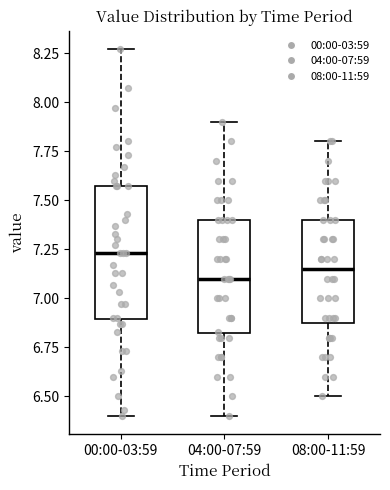

Reading left to right, read every box against the y-axis: the position of its median line, the range the box covers, and the ends of its whiskers. The values are not printed on the chart, so give them approximately, as read against the axis.

00:00-03:59: median 7.25, box 6.90 to 7.55, whiskers 6.40 to 8.25
04:00-07:59: median 7.10, box 6.80 to 7.40, whiskers 6.40 to 7.90
08:00-11:59: median 7.15, box 6.90 to 7.40, whiskers 6.50 to 7.80